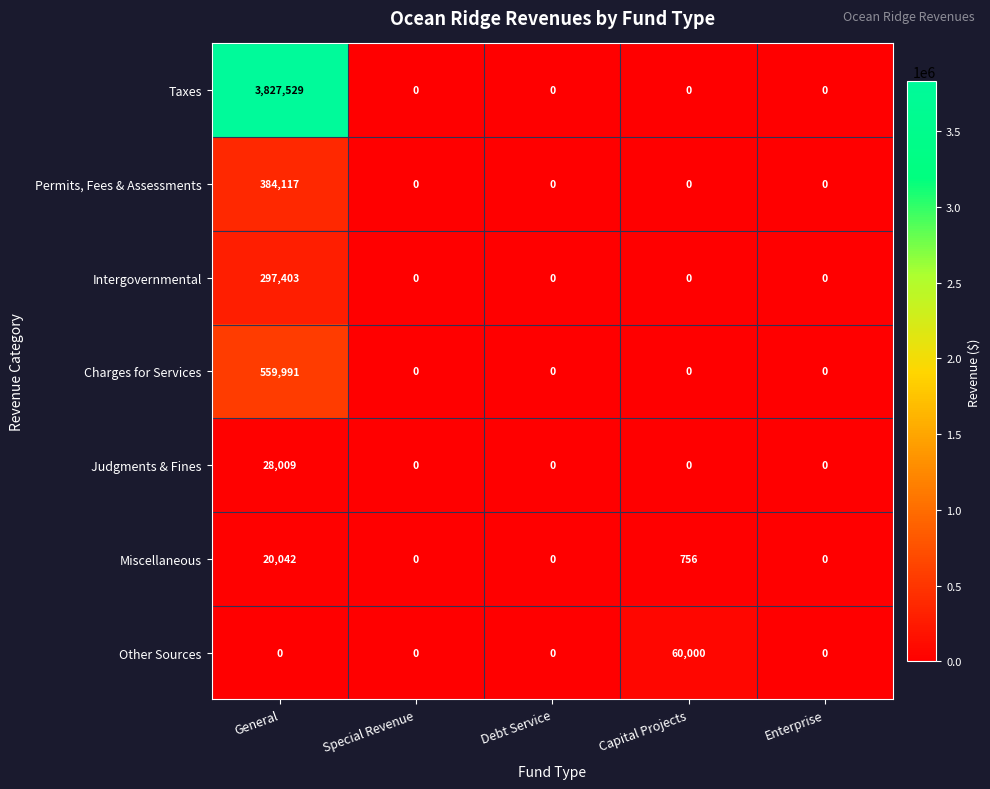

The value of Other Sources at Debt Service is -34569. True or false?

False